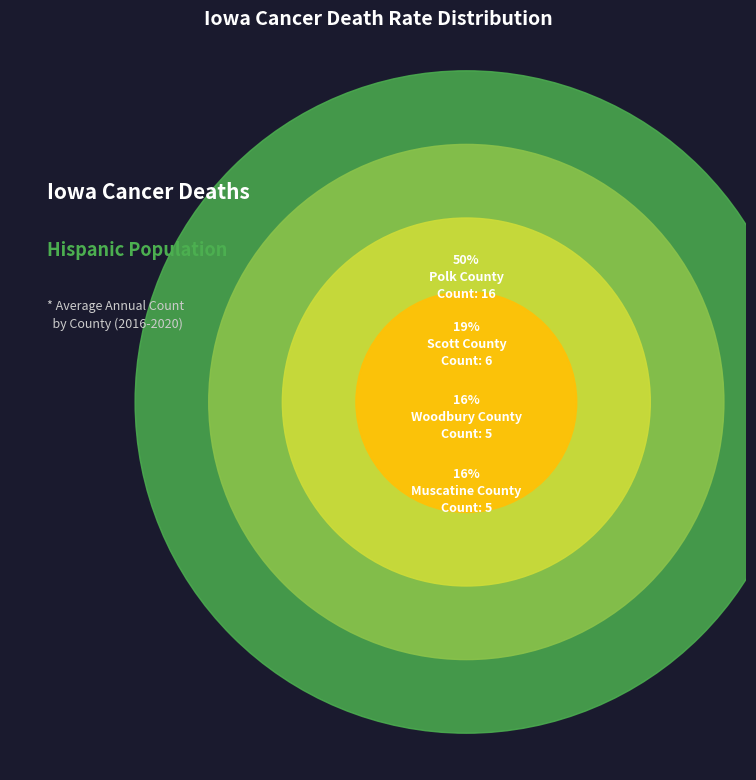

Which category has the smallest portion of the pie?

Woodbury County